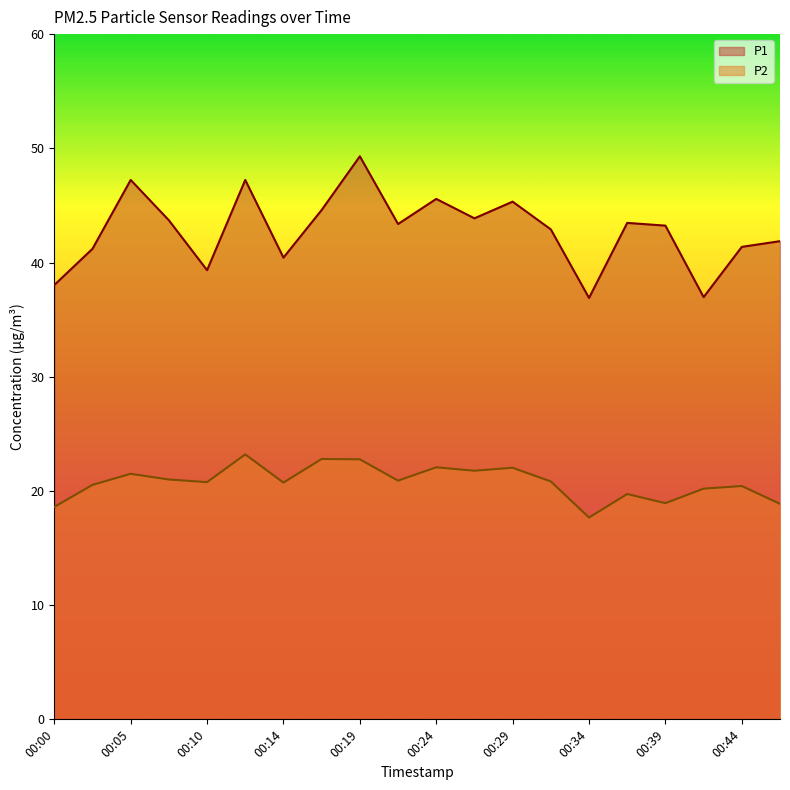

What is the value of the P1 point at the 11th from the left?

45.6